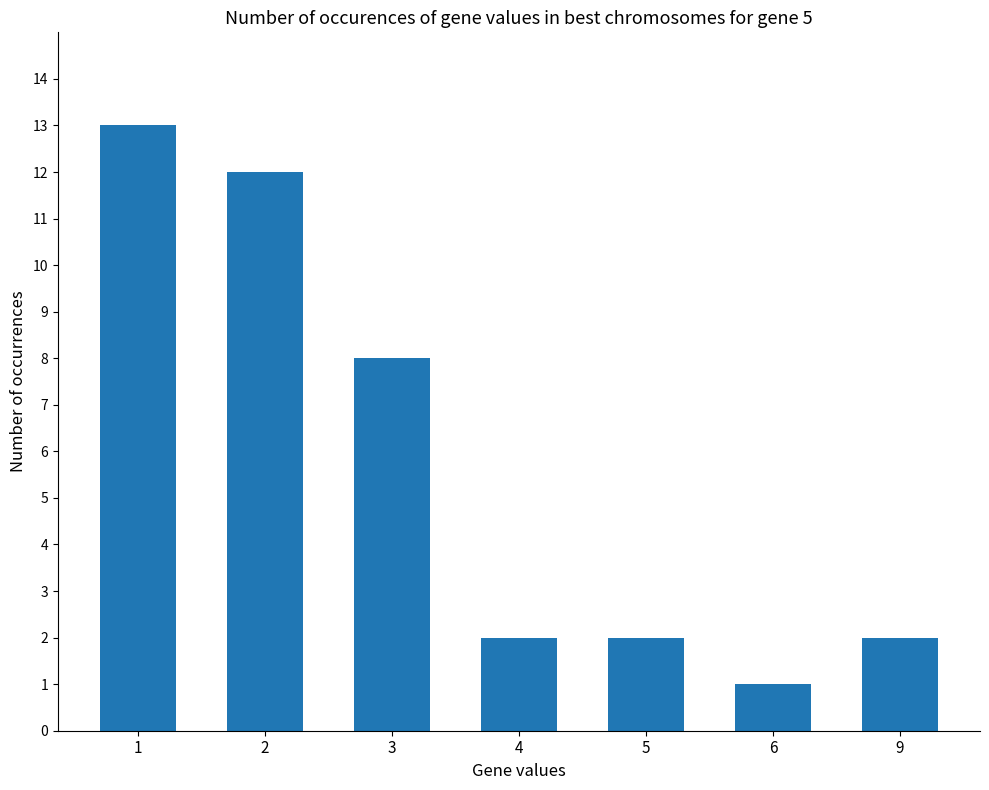

Are the bars grouped side by side (vs. stacked)?

No